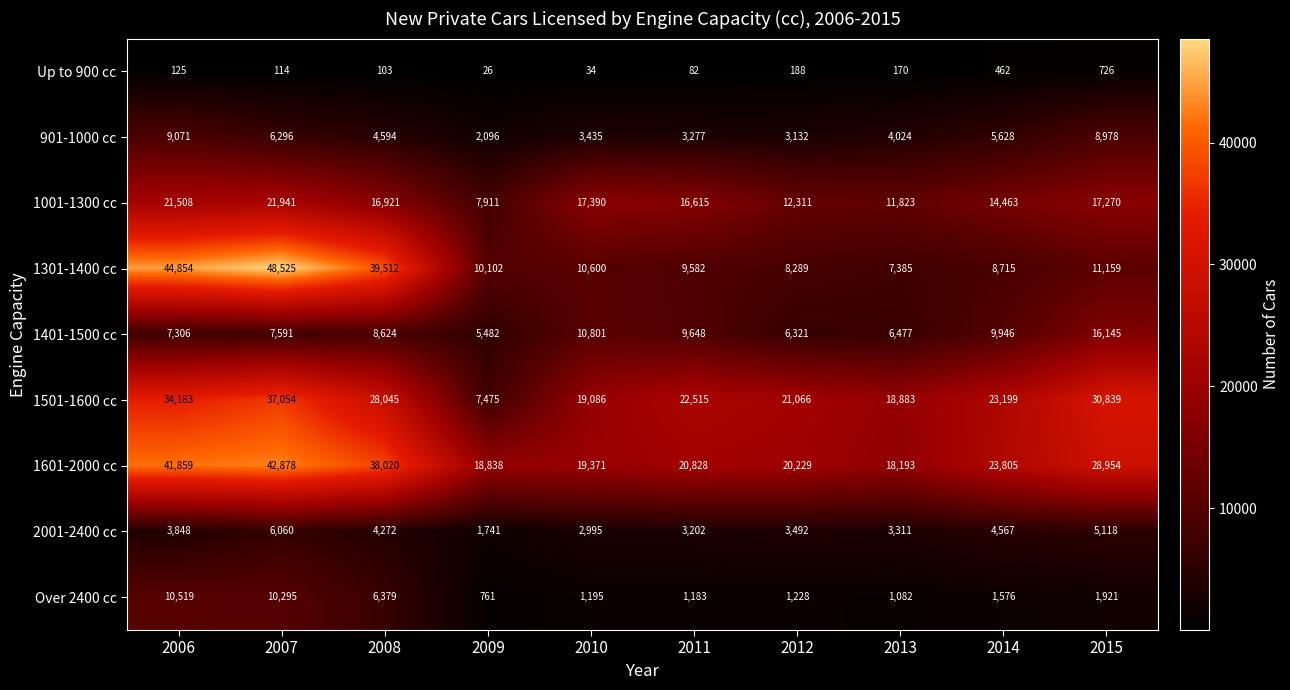

Which series has the largest total across all categories?

1601-2000 cc